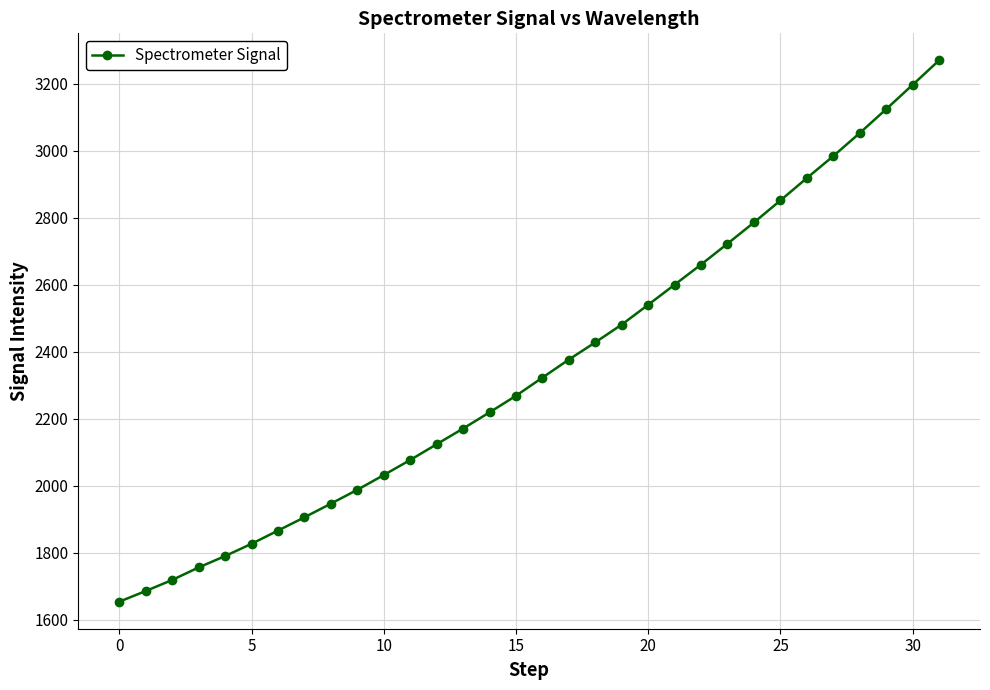

Reading right to left, what are all the values shown in this chart?

3269.8	3196.7	3124.1	3052.8	2984.1	2918.4	2851.6	2785.9	2722.6	2660.3	2600.2	2540.2	2481.1	2428.0	2376.7	2322.7	2268.6	2219.0	2170.8	2123.9	2076.9	2031.9	1987.9	1946.5	1905.7	1866.2	1826.7	1790.1	1756.2	1718.8	1685.8	1653.9